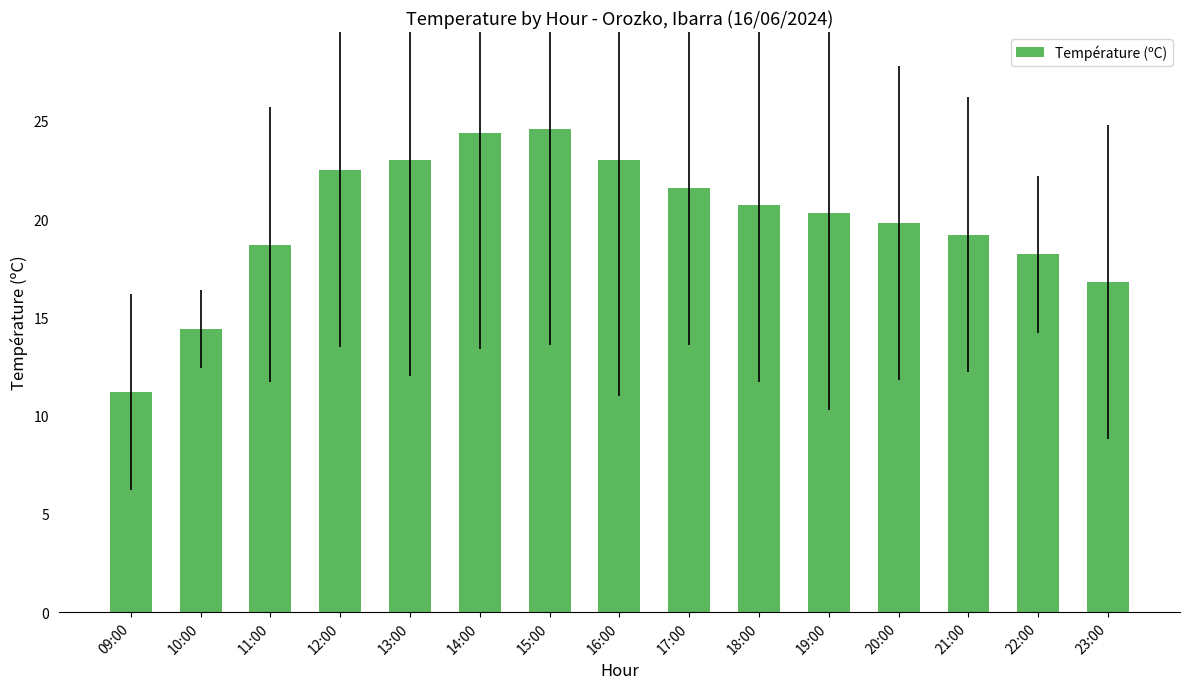

True or false: the data shows 14.4 at 10:00.

True